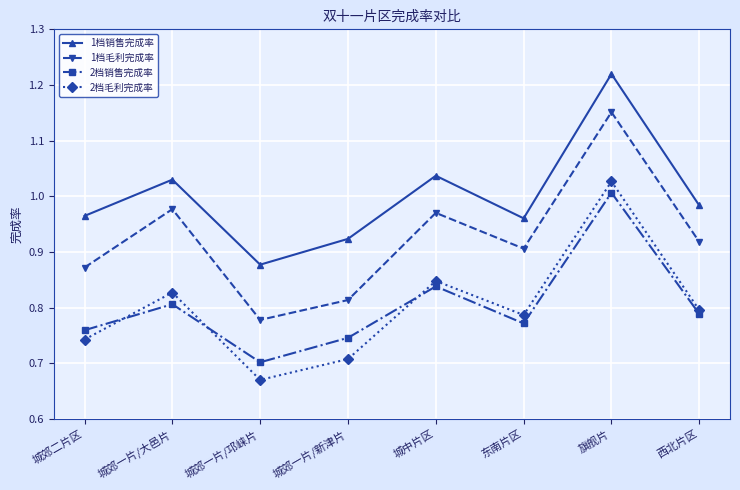

Where is 1档毛利完成率 nearest to the value 0?

城郊一片/邛崃片